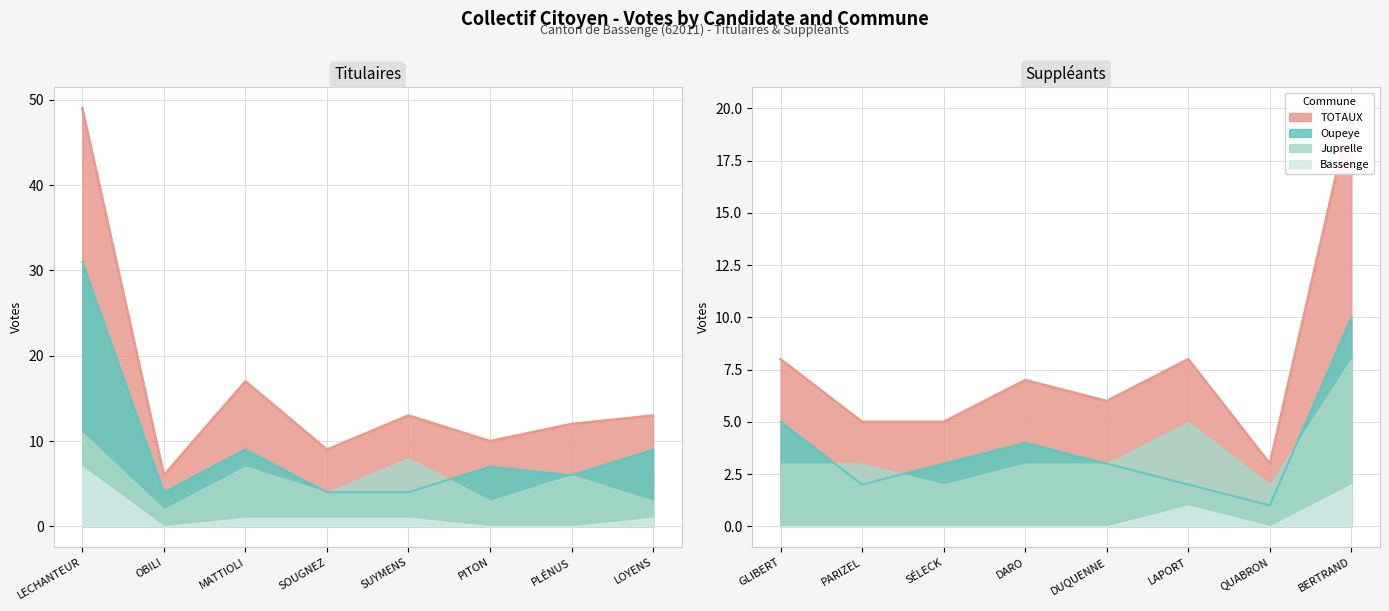

Reading left to right, transcribe all the data shown in this chart.

Bassenge: 7	0	1	1	1	0	0	1	0	0	0	0	0	1	0	2
Juprelle: 11	2	7	4	8	3	6	3	3	3	2	3	3	5	2	8
Oupeye: 31	4	9	4	4	7	6	9	5	2	3	4	3	2	1	10
TOTAUX: 49	6	17	9	13	10	12	13	8	5	5	7	6	8	3	20